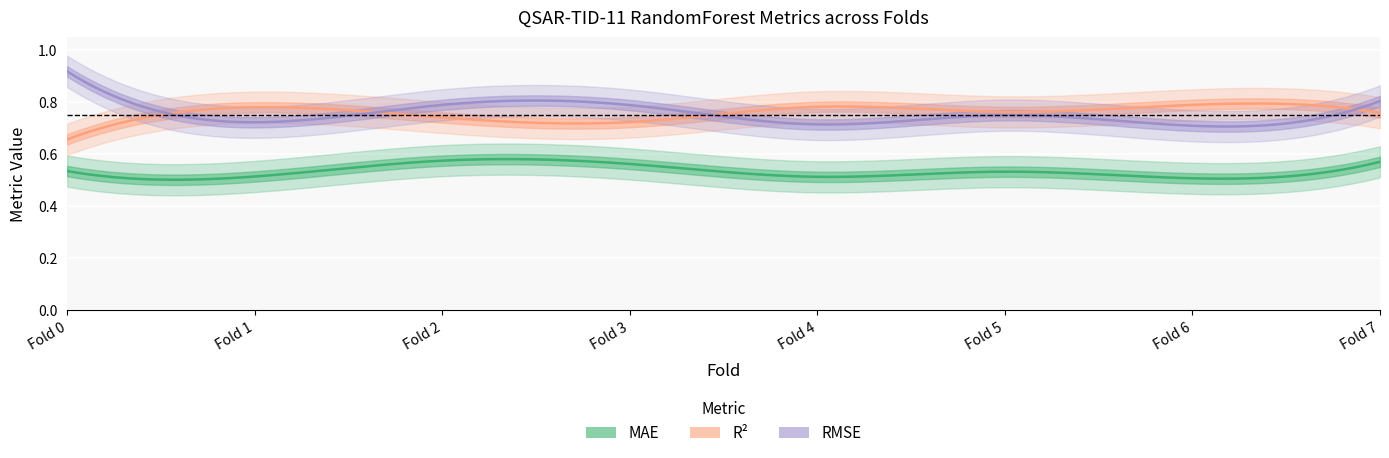

What is the spread (max minus min) of values at 0?

0.4